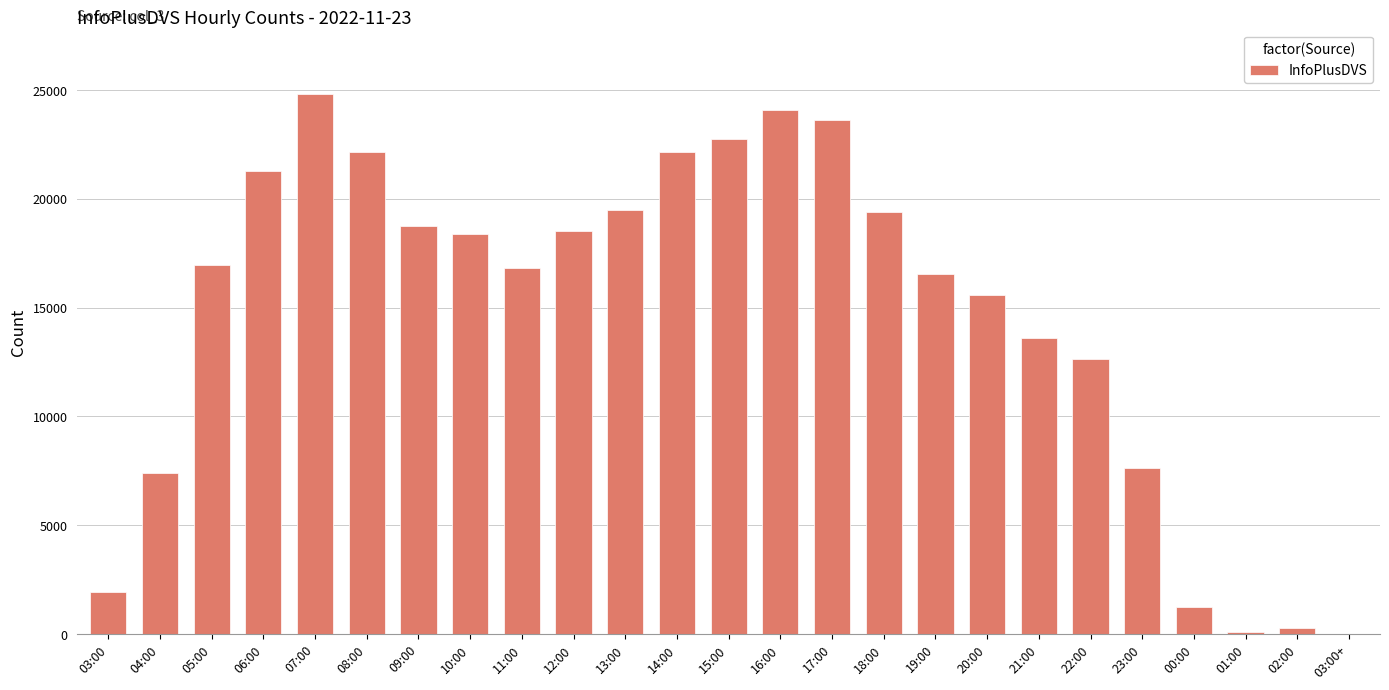

True or false: the data shows 5503 at 06:00.

False